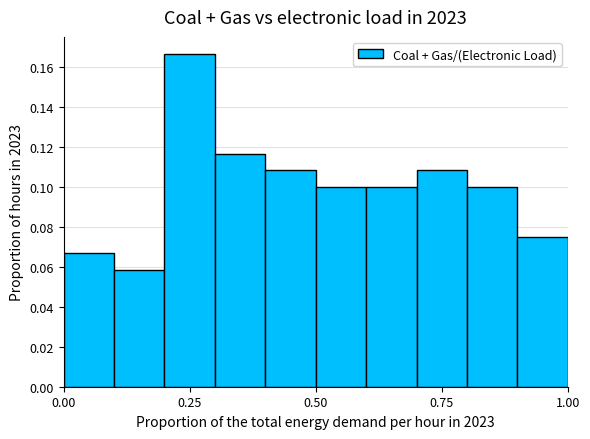

Around what value on the x-axis is the tallest bar? Give the approximate position of its centre, as read against the axis.

0.25